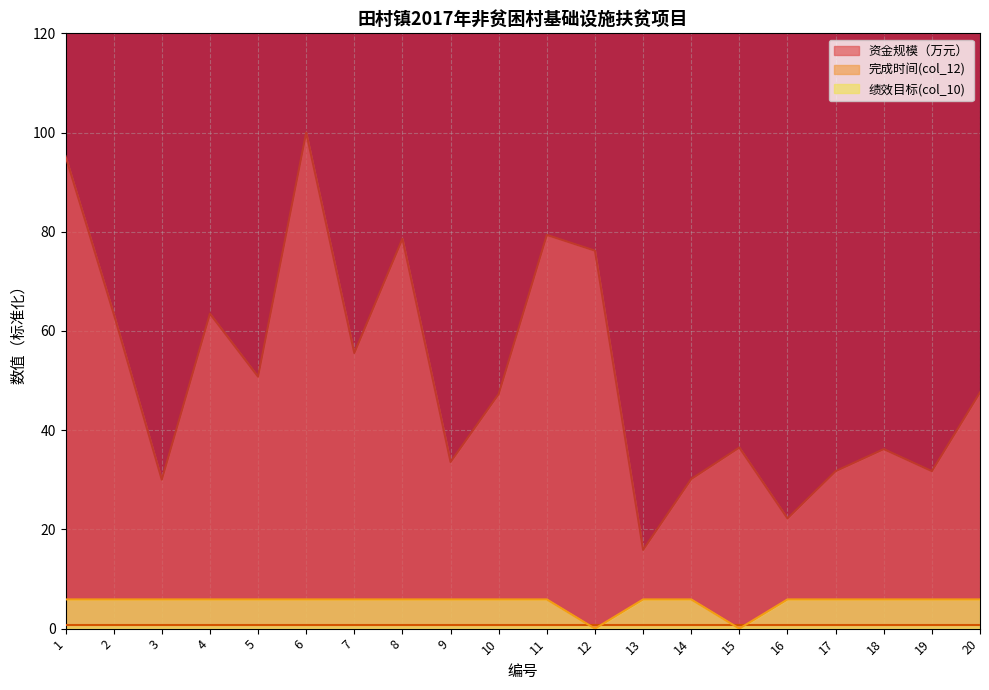

What is the maximum value shown in the chart?

100.0